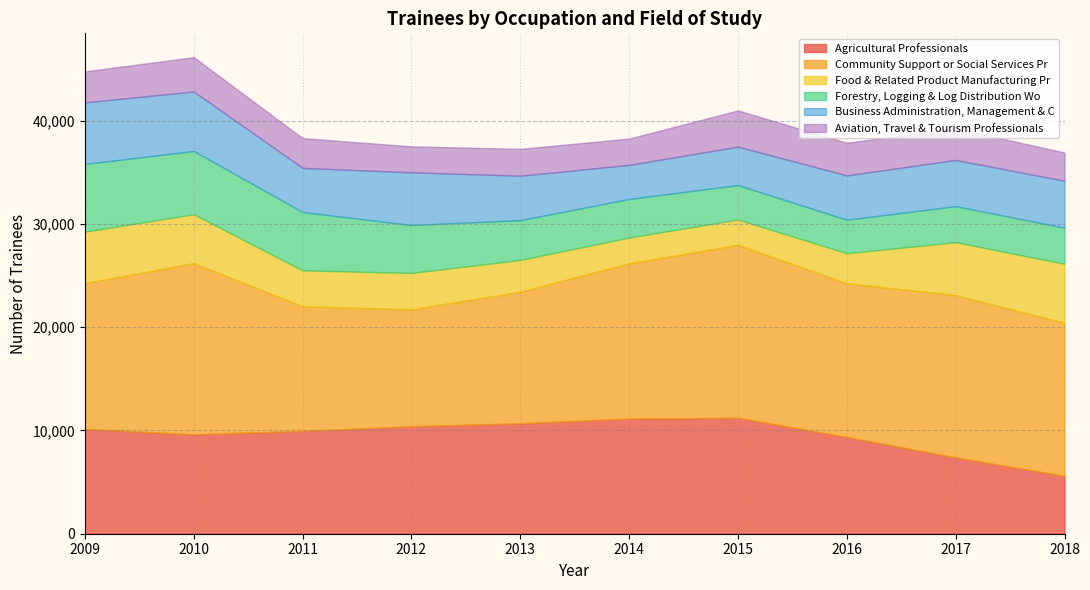

What is the smallest value displayed?

2450